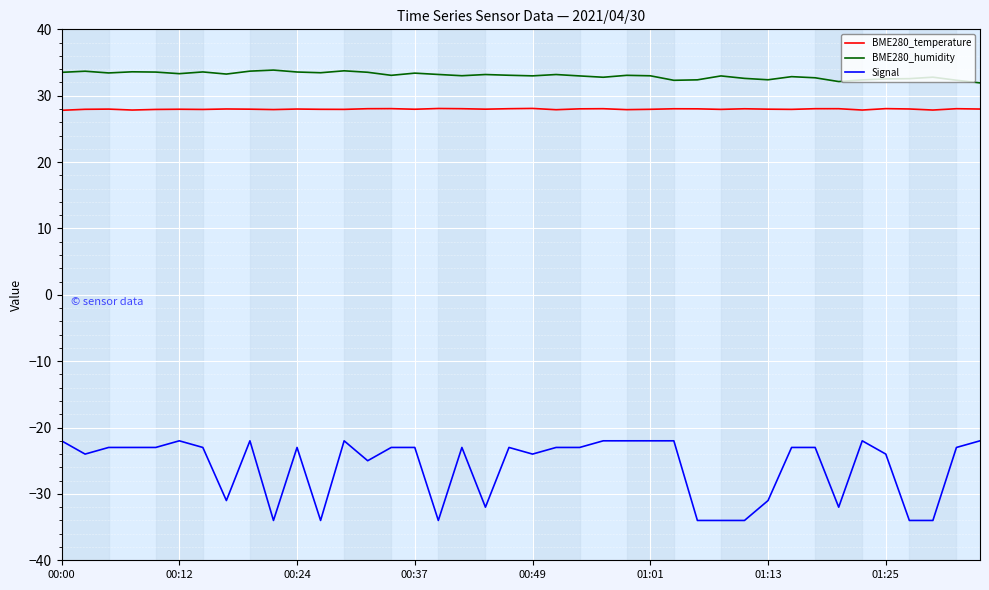

Is this an area chart (filled region under the line)?

No